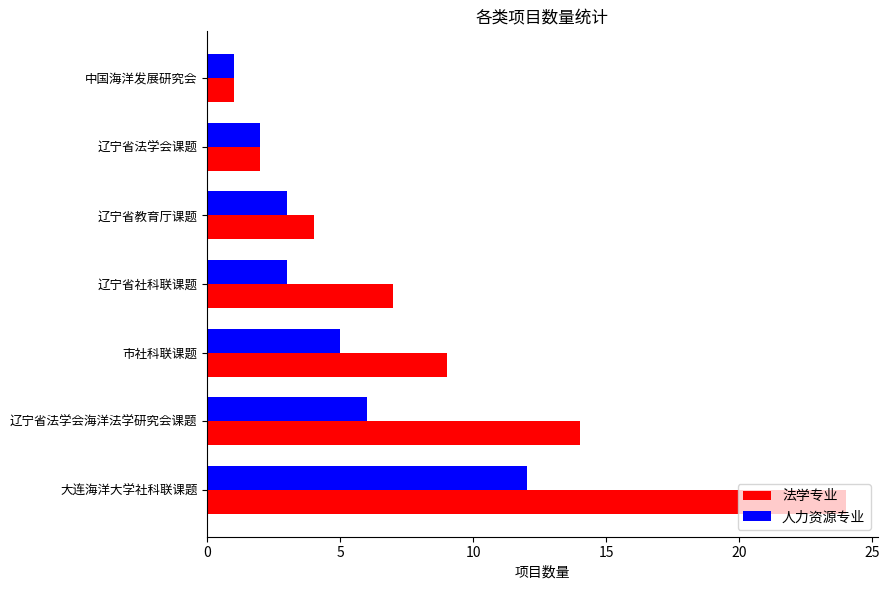

What is the total value across all series at 辽宁省教育厅课题?

7